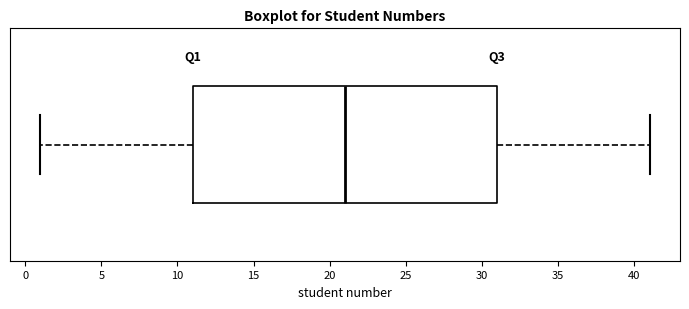

Where does the left whisker of the box end on the x-axis? The values are not printed on the chart, so give them approximately, as read against the axis.

1